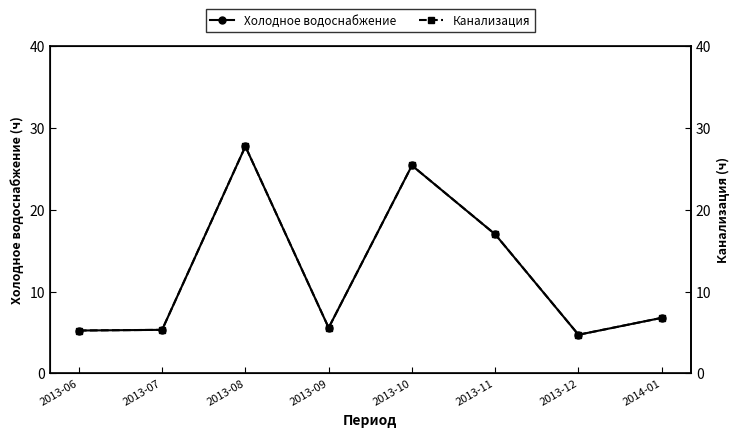

What are all the series names shown in the legend?

Холодное водоснабжение, Канализация